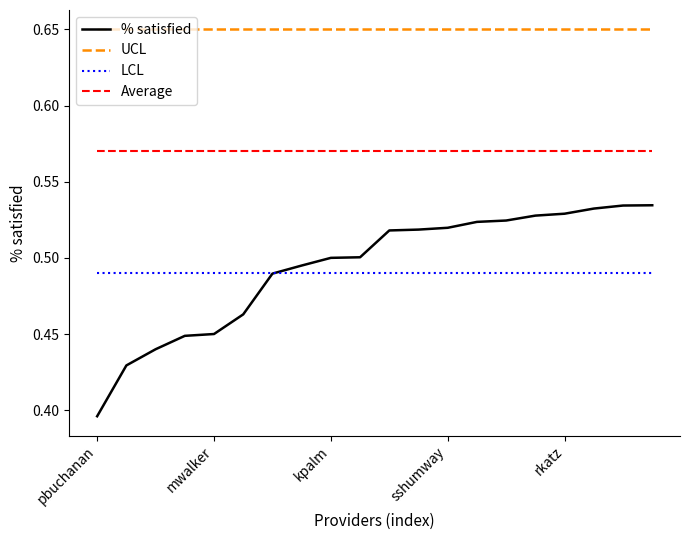

Which series has the largest range (max minus min)?

% satisfied